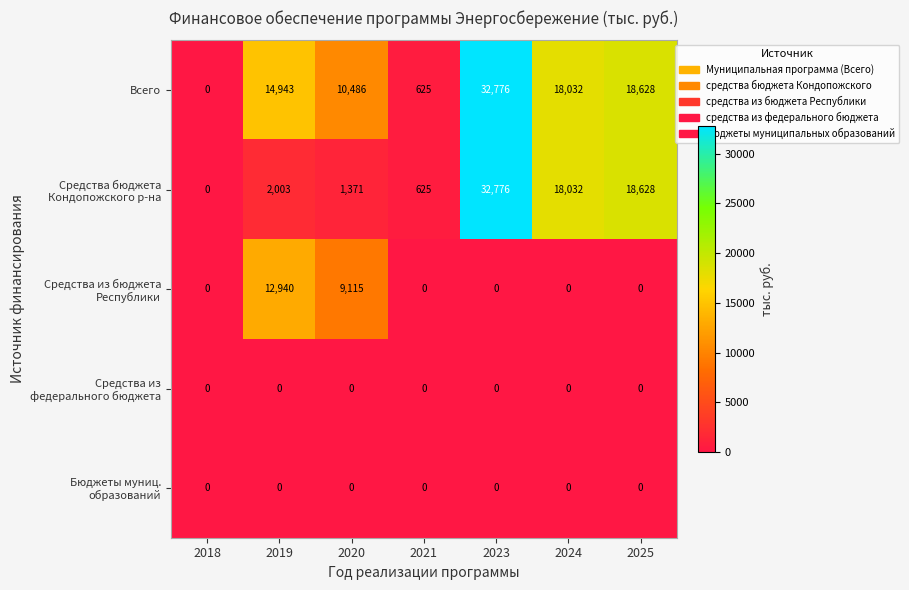

True or false: Всего has a value of 14943 at 2019.

True